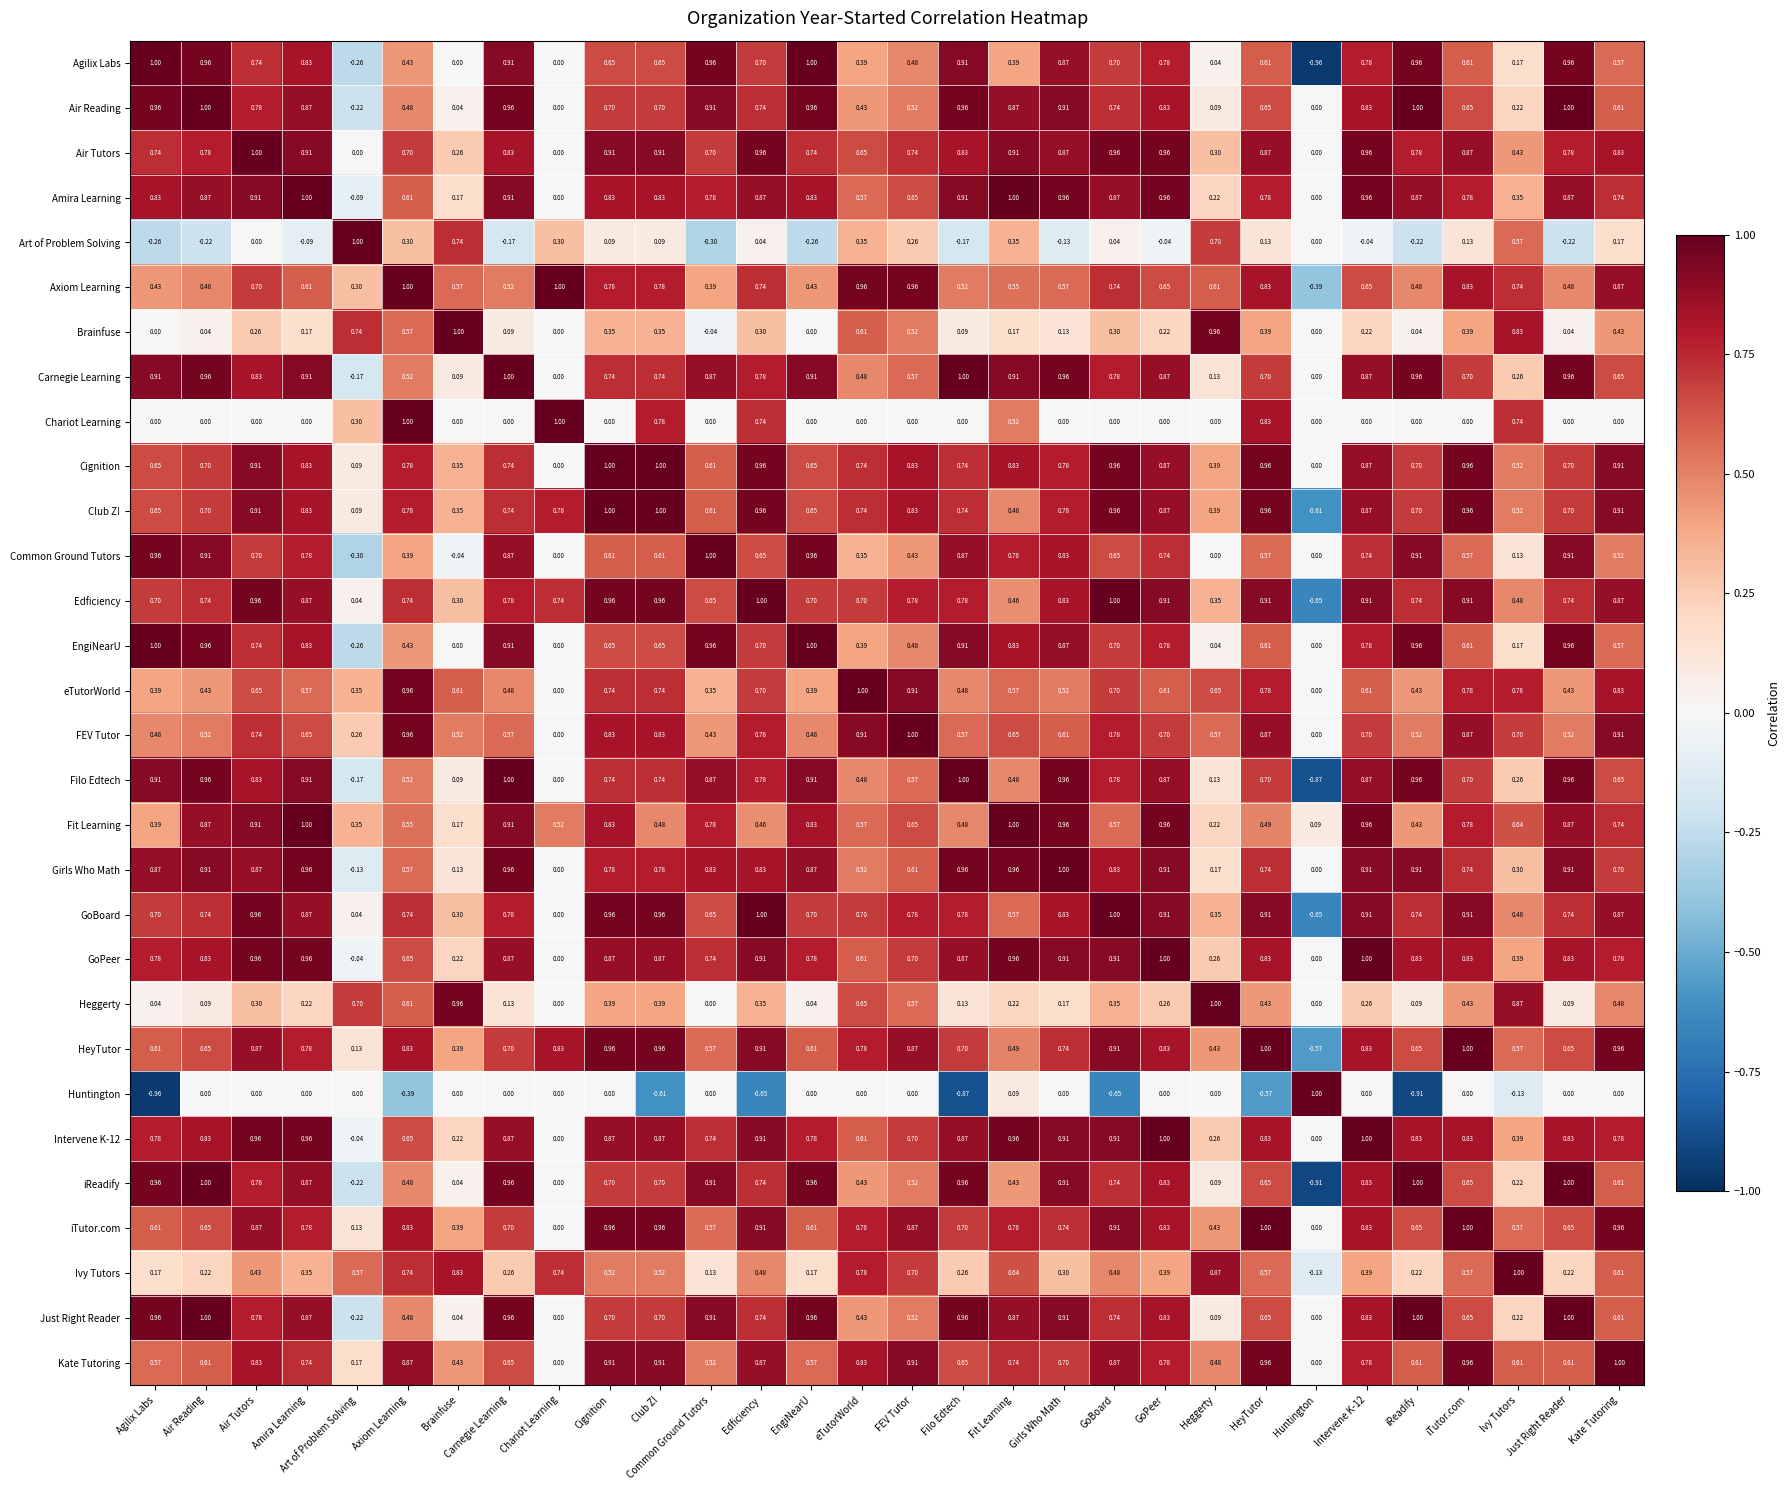

At which category is the sum across all series the highest?

Air Tutors